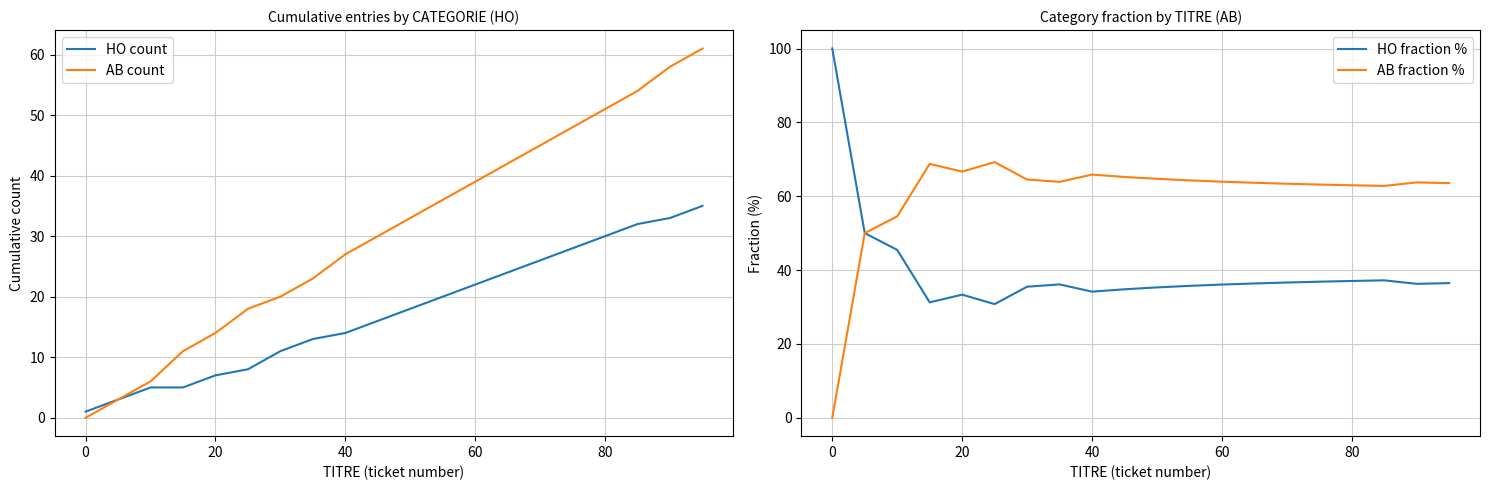

What is the highest value of the AB count series?

61